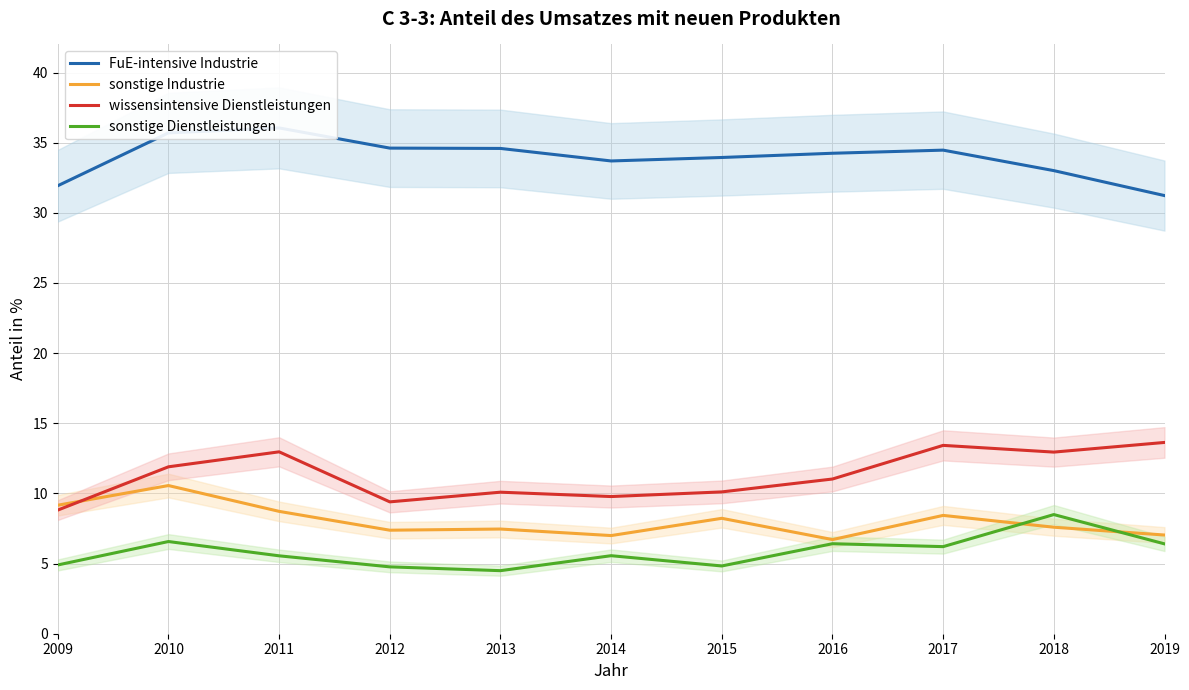

Between 2009 and 2012, which series saw the biggest shift?

FuE-intensive Industrie